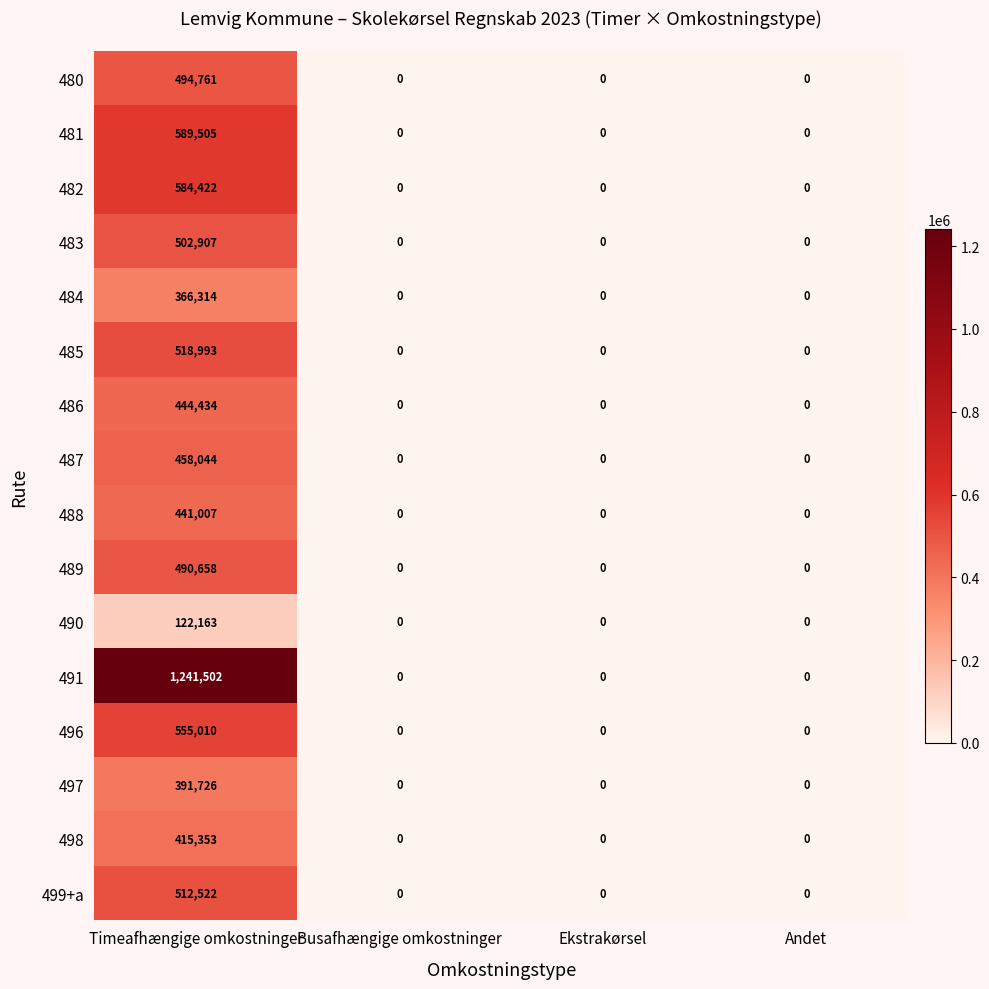

At which category is the sum across all series the highest?

Timeafhængige omkostninger